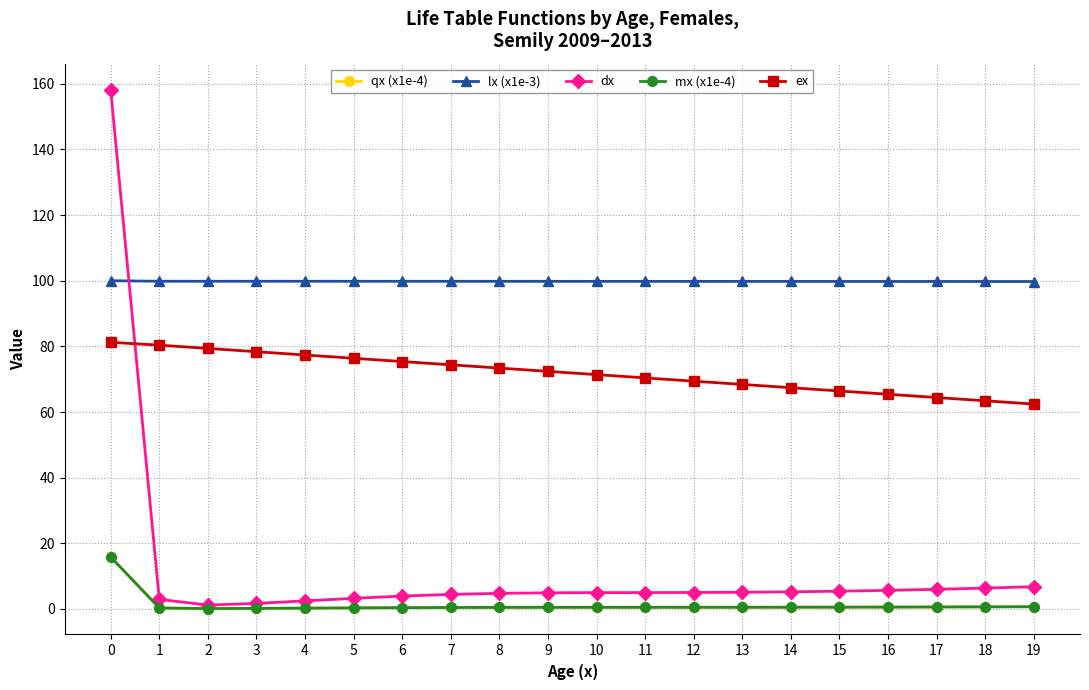

True or false: mx (x1e-4) and lx (x1e-3) intersect in this chart.

False